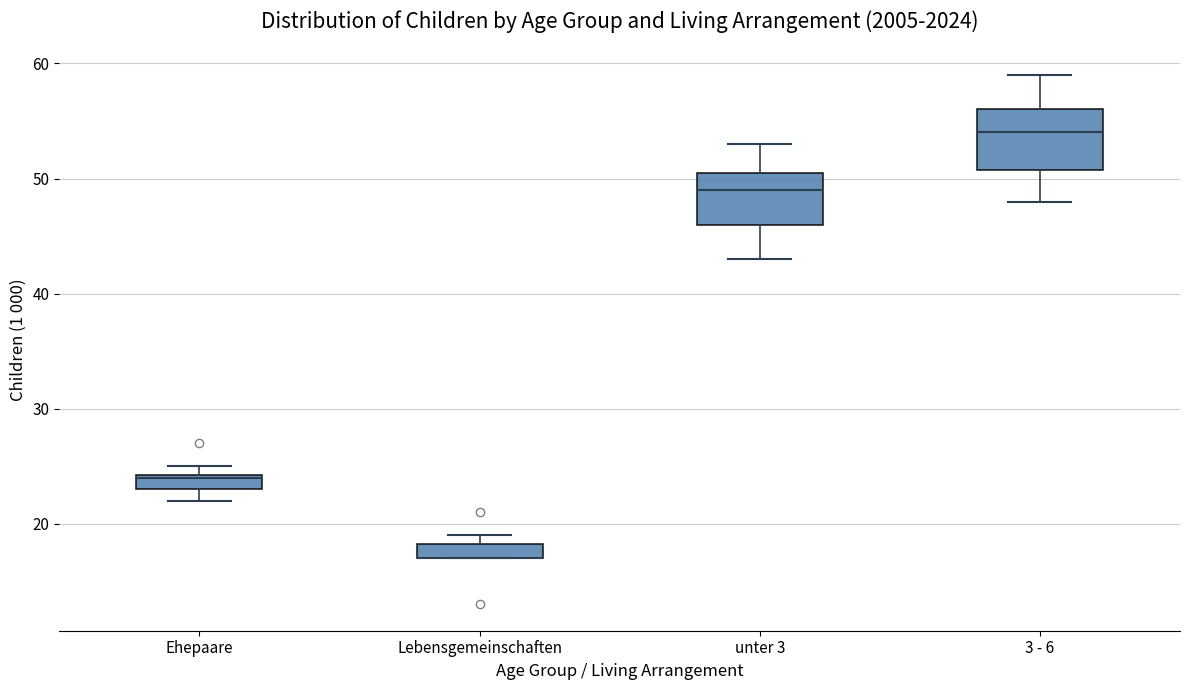

Where does the median line of the box for 3 - 6 sit on the y-axis? The values are not printed on the chart, so give them approximately, as read against the axis.

54